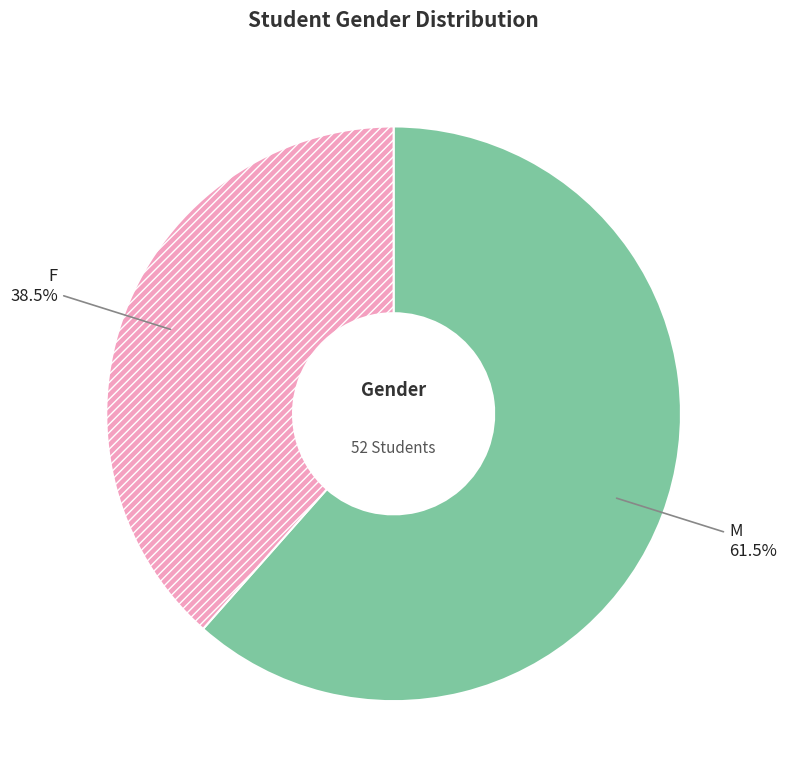

True or false: M accounts for 75% of the total.

False